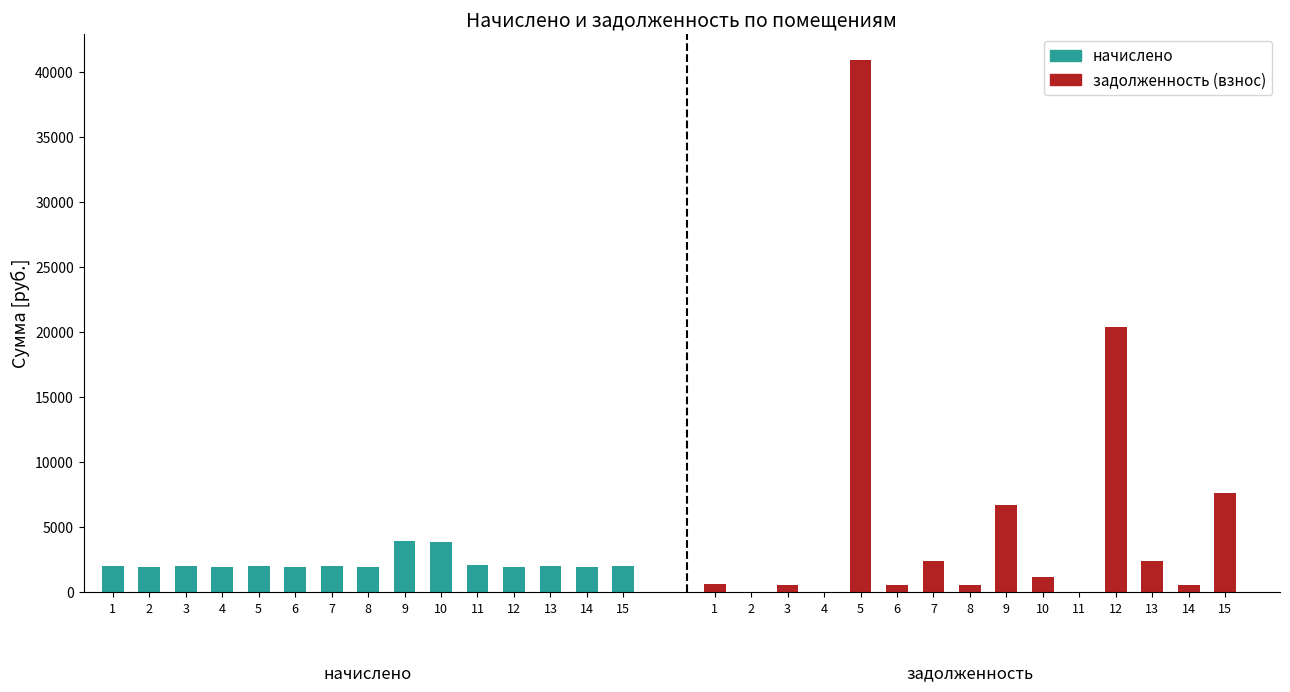

Reading right to left, what are all the values shown in this chart?

начислено: 15=2042.0	14=1956.0	13=2014.0	12=1932.1	11=2075.9	10=3908.1	9=3950.0	8=1966.0	7=2038.0	6=1968.0	5=2051.9	4=1942.0	3=1996.0	2=1940.1	1=2050.0
задолженность (взнос): 15=7642.6	14=585.4	13=2421.6	12=20439.4	11=0.0	10=1169.7	9=6698.0	8=588.4	7=2451.2	6=589.0	5=40914.5	4=0.0	3=597.4	2=0.0	1=613.5